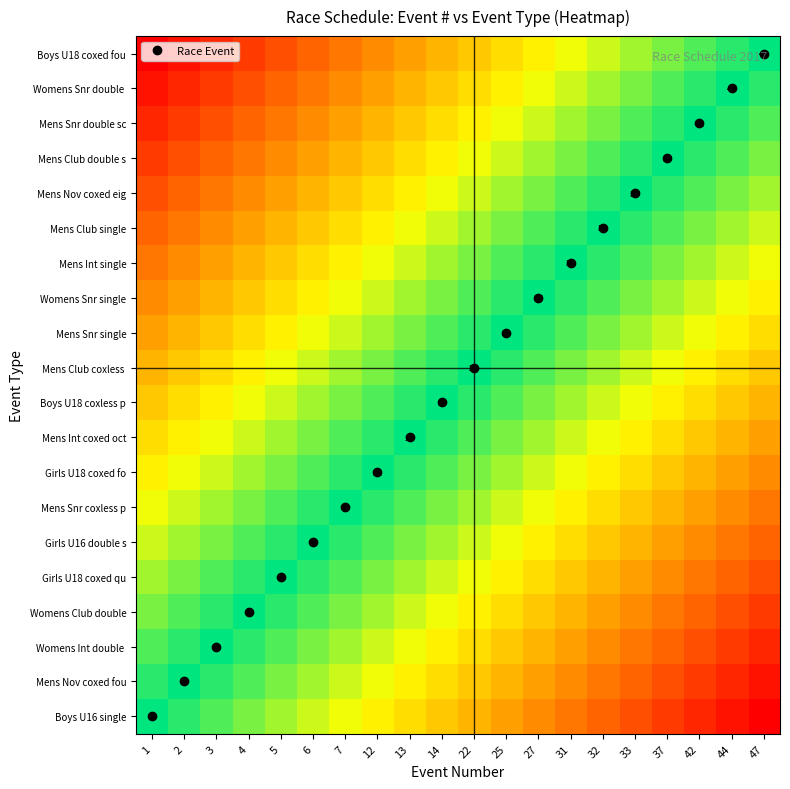

The value of Mens Snr coxless p at 31 is 0.5. True or false?

False